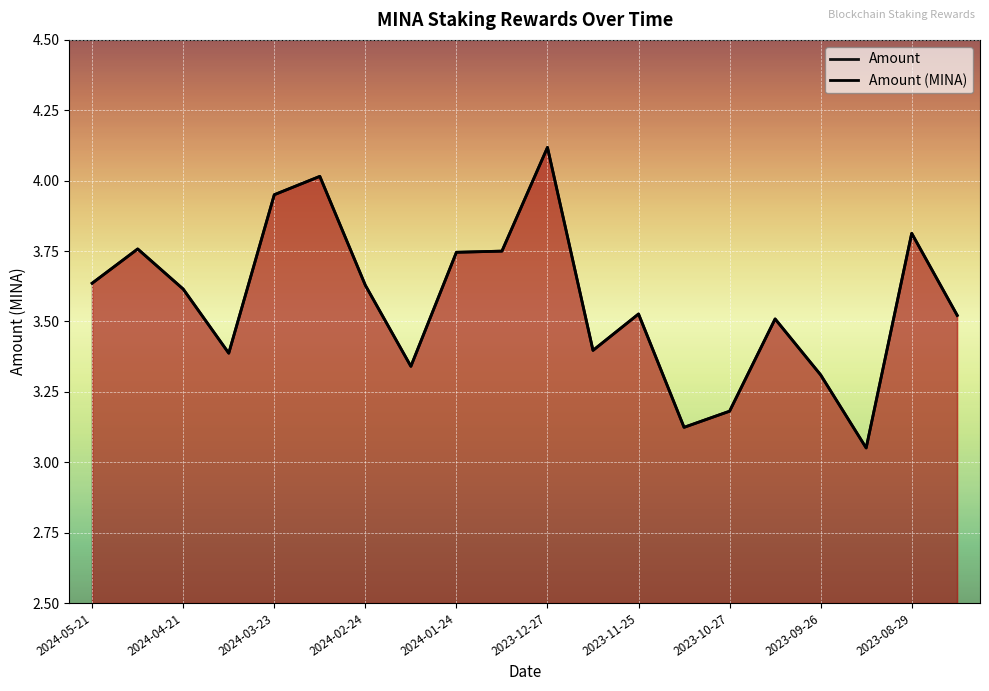

What is the label of the 13th point from the right?

2024-02-09